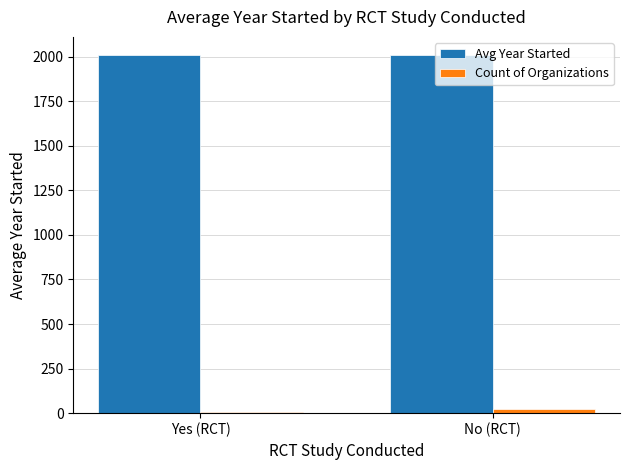

What is the label of the 2nd bar from the left?

No (RCT)